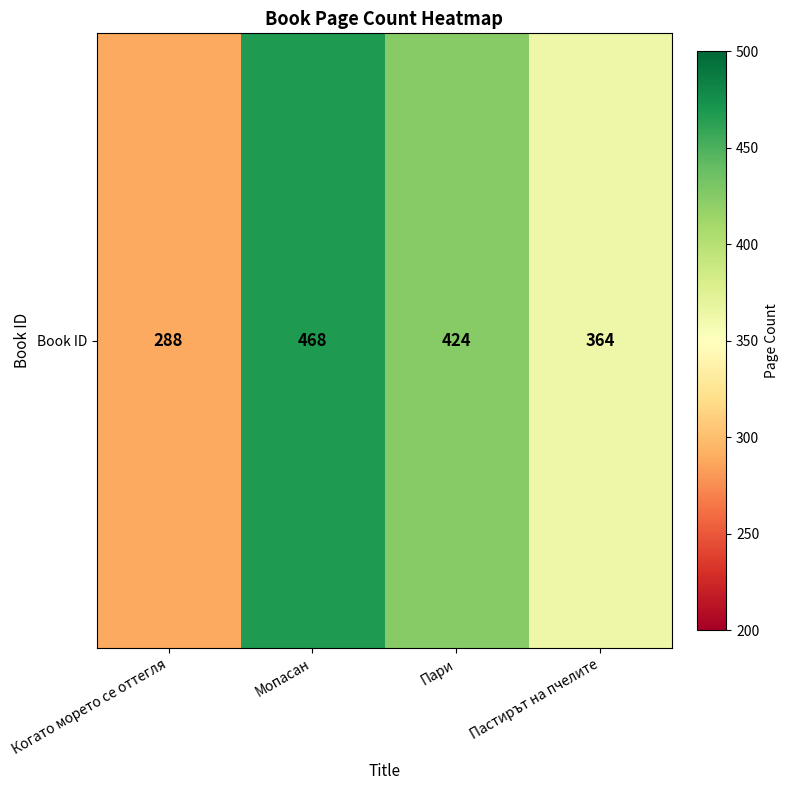

What is the change in value from Когато морето се оттегля to Мопасан?

+180